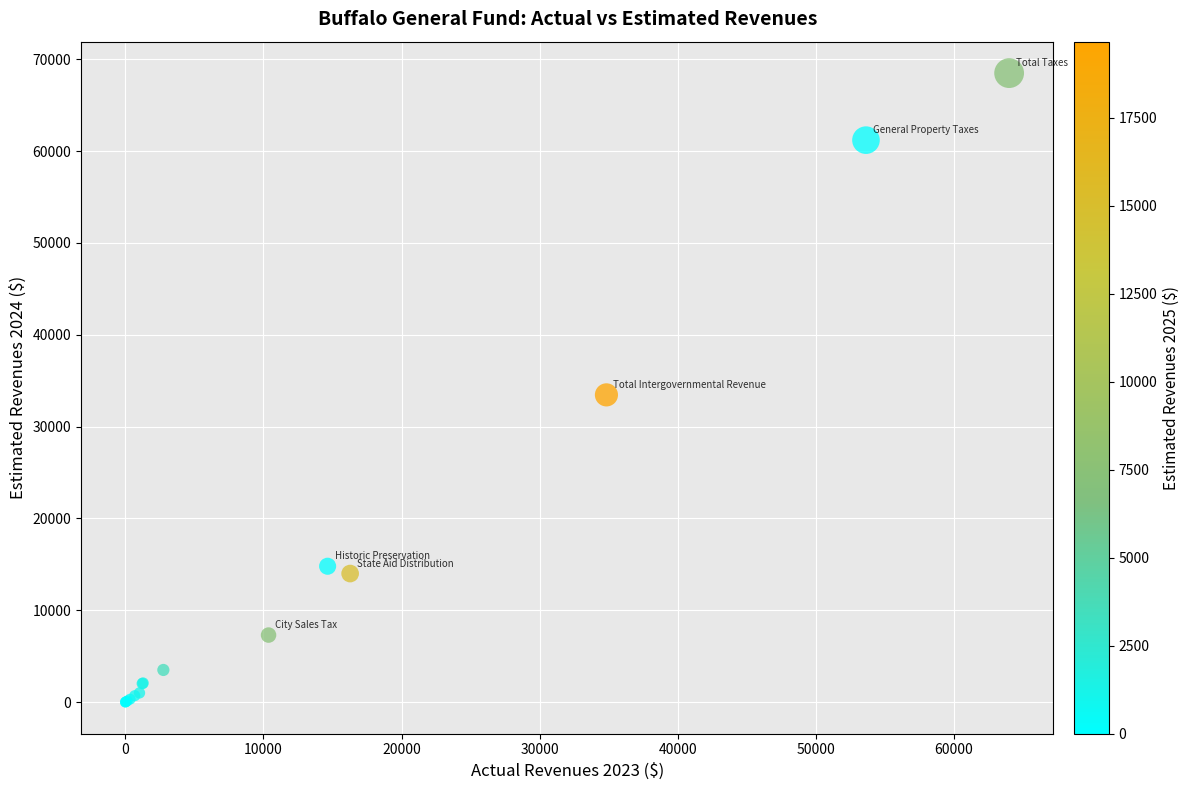

What Y value in the scatter plot is closest to 34250?

33458.6